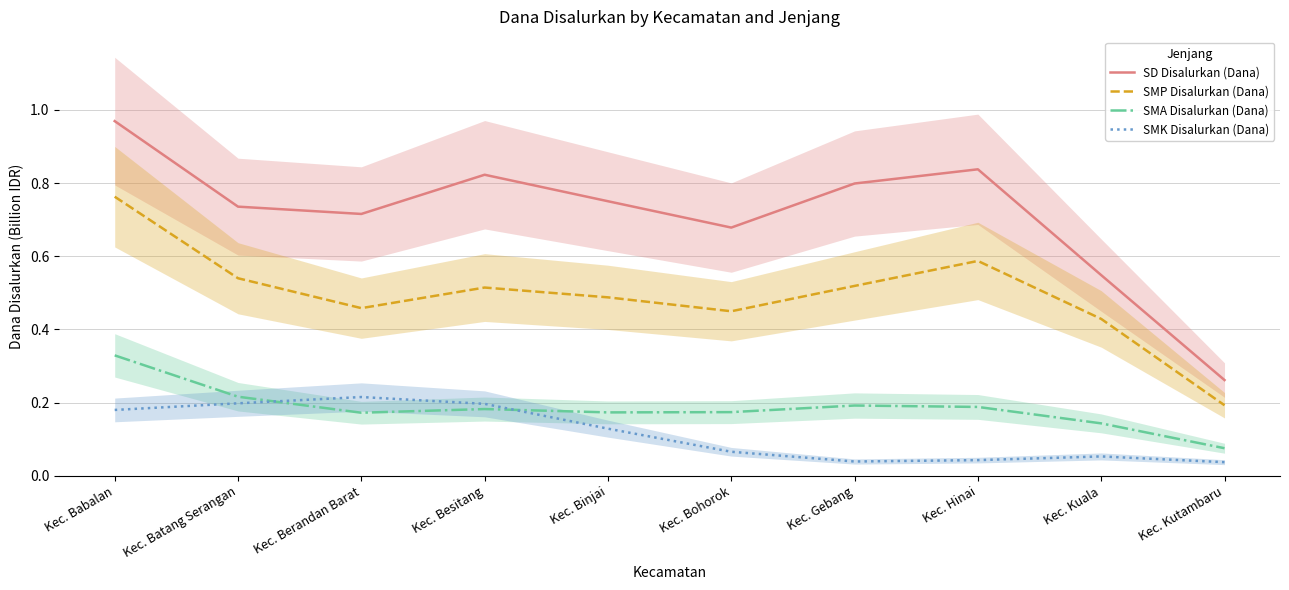

In SMP Disalurkan (Dana), how many points are lower than both neighbors (excluding endpoints)?

2